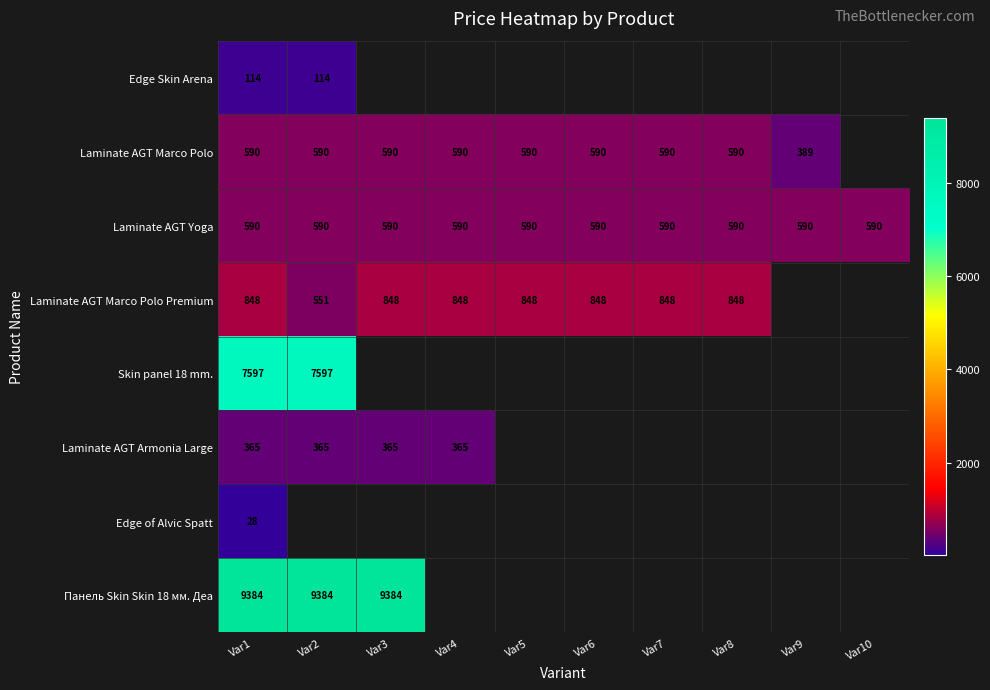

At how many categories does at least one series exceed 1260?

3